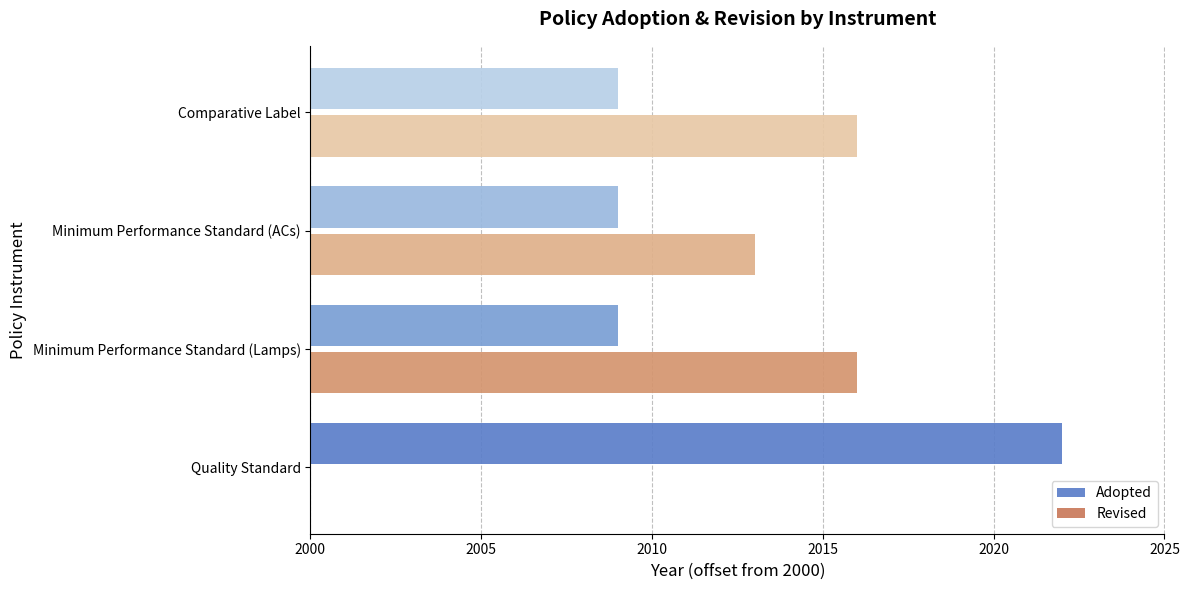

What is the sum of all Adopted values?

49